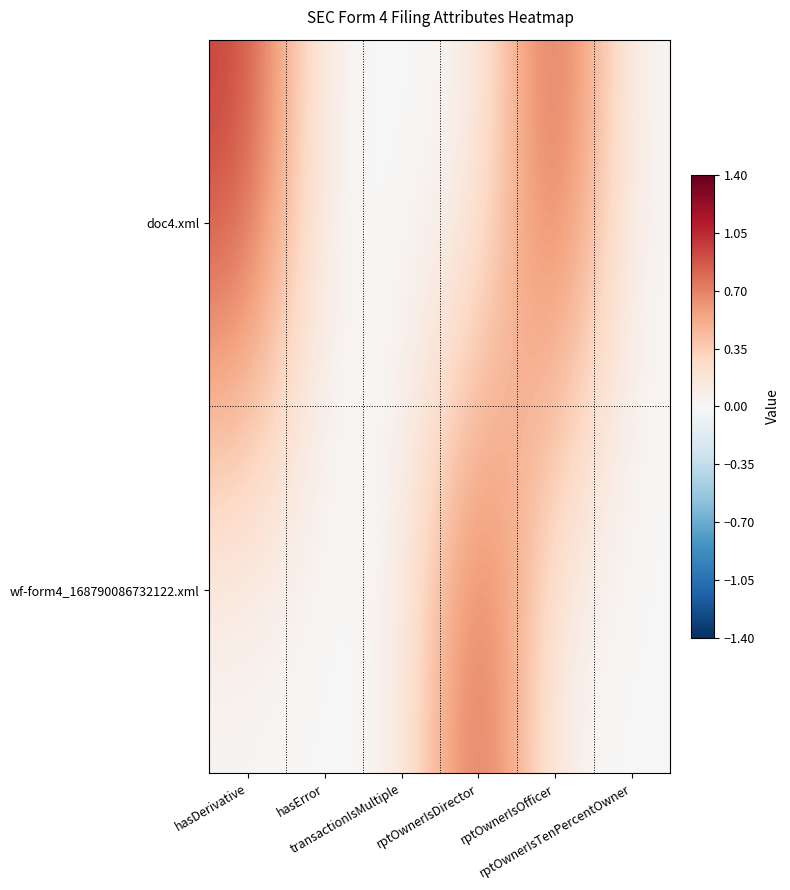

Rank the series by their average value, from lowest to highest.

wf-form4_168790086732122.xml, doc4.xml